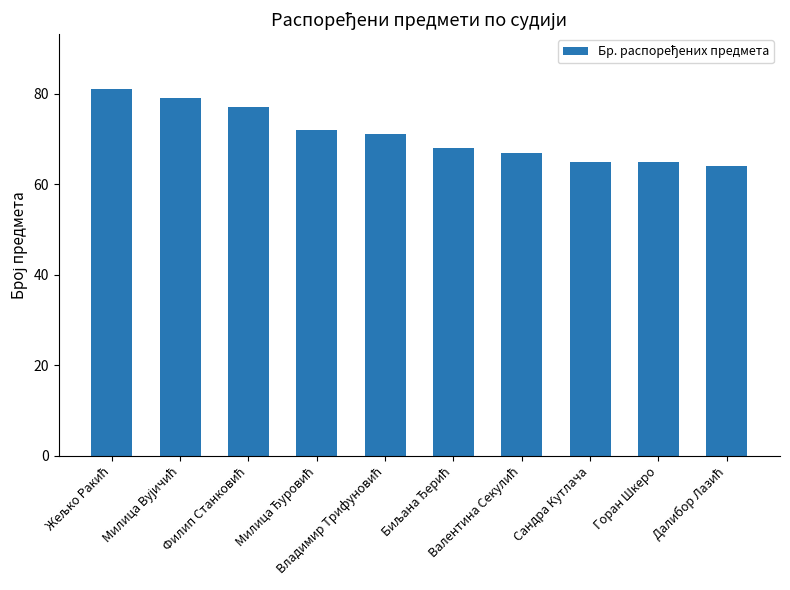

Reading left to right, list all the values displayed in this chart.

81	79	77	72	71	68	67	65	65	64